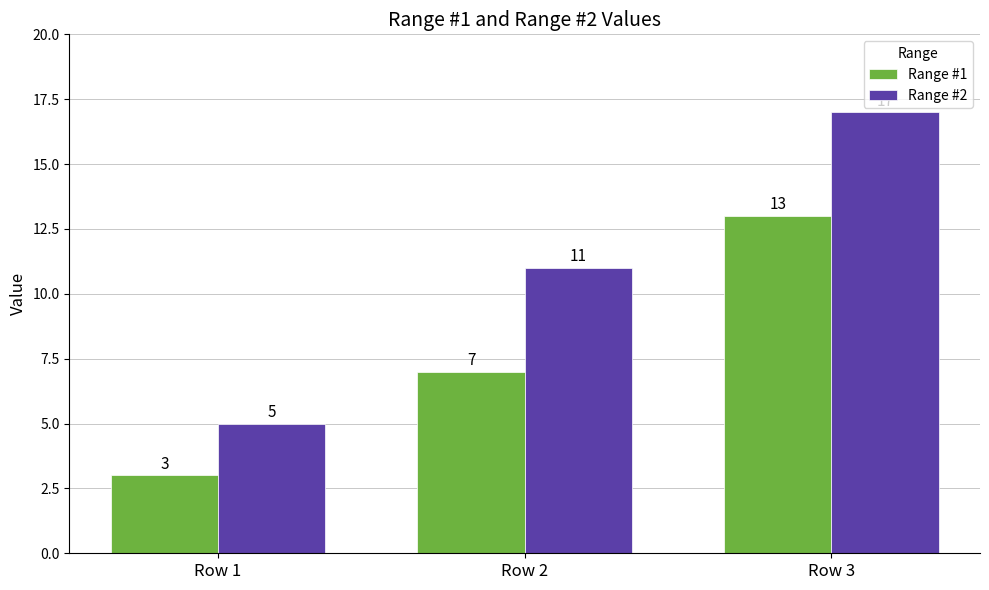

How many Range #1 values are between 3 and 13?

3